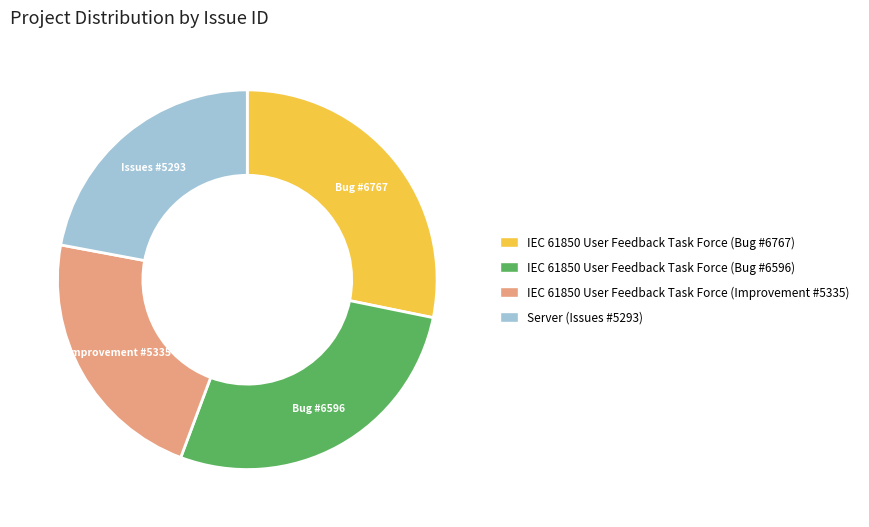

Does any single category account for the majority?

No